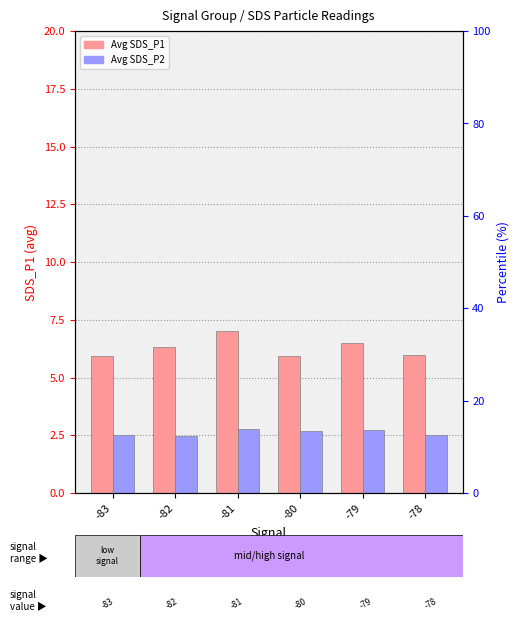

At which label is Avg_SDS_P2 closest to 2?

-82